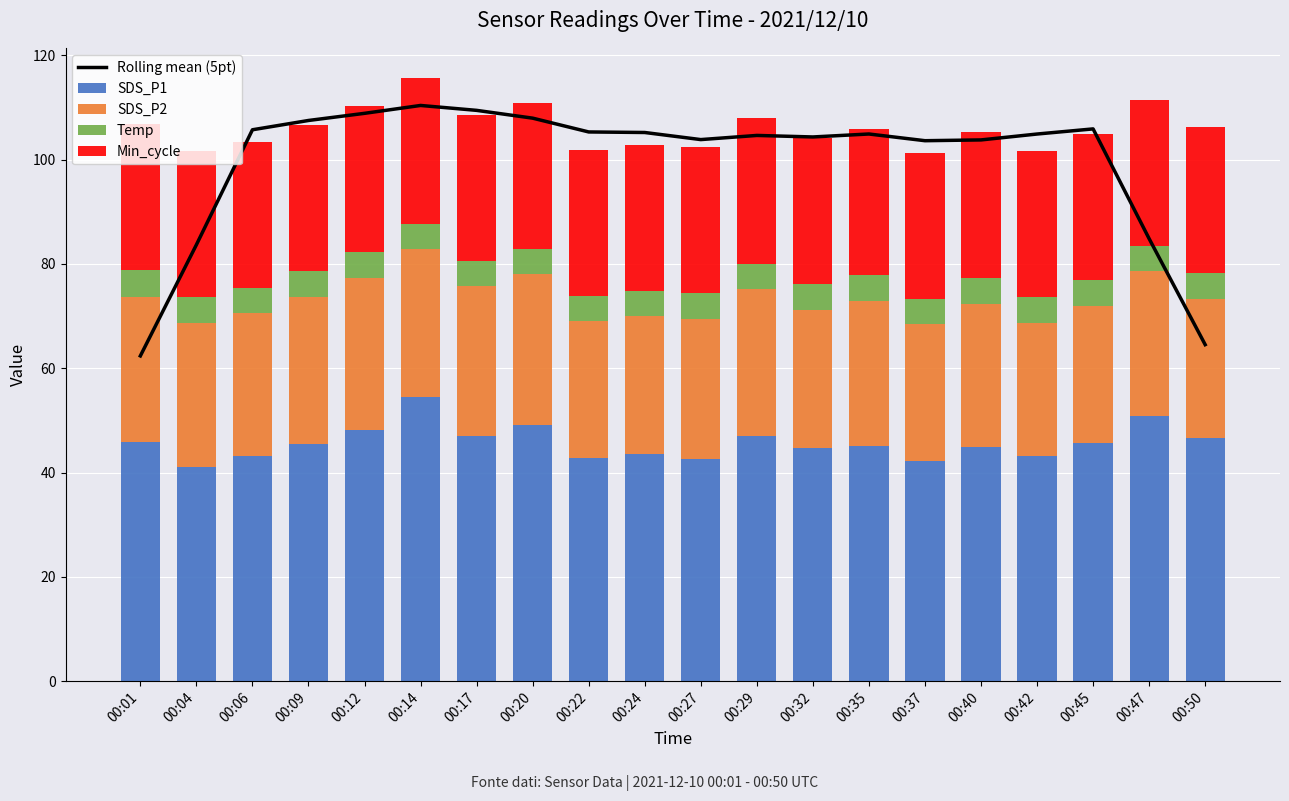

Count the number of data series in this chart.

5